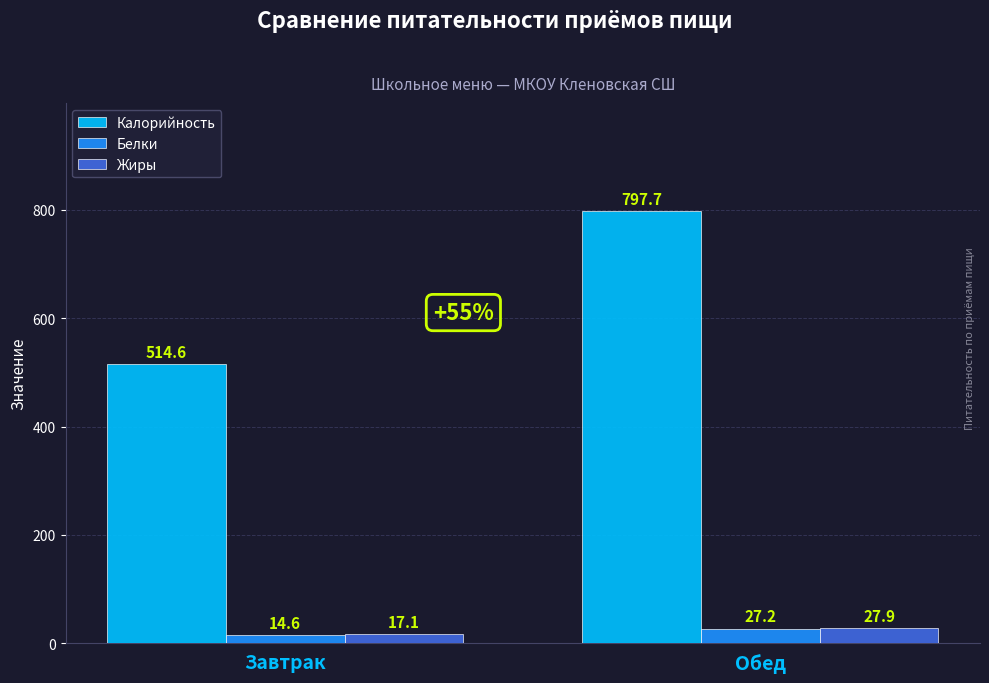

Which series has the largest range (max minus min)?

Калорийность